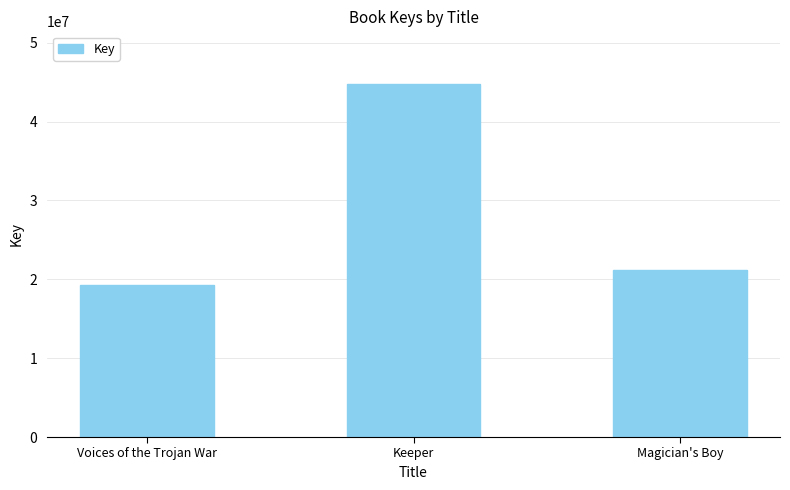

What is the difference between the maximum and minimum values?

25474665